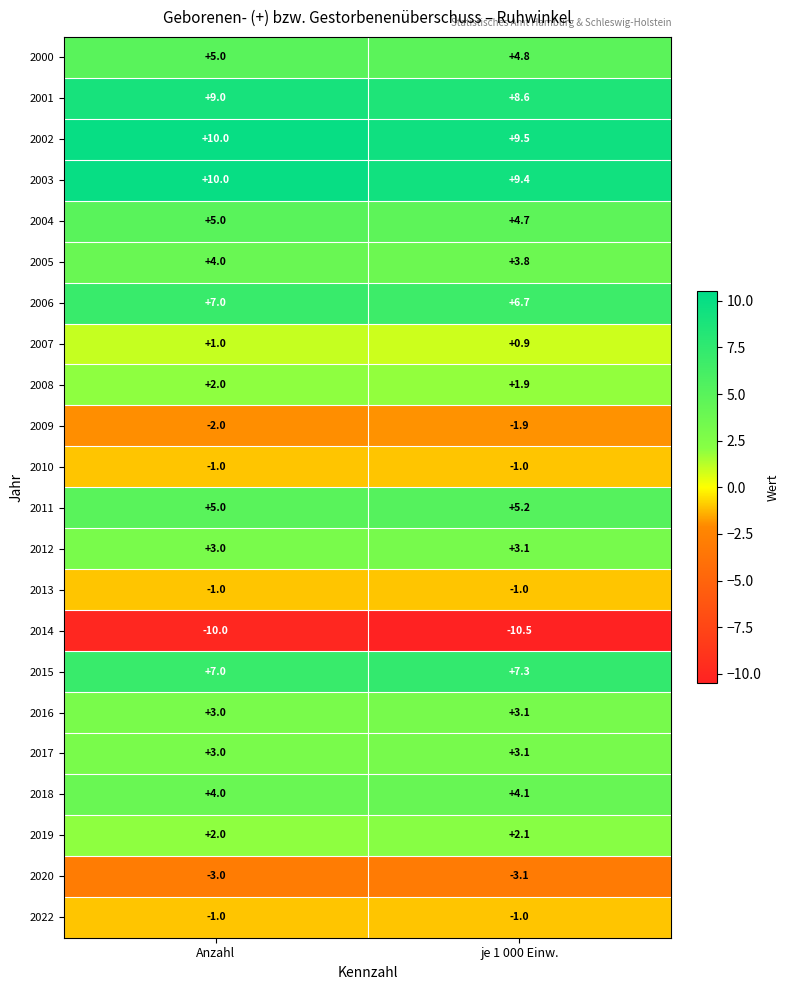

List the labels in order of 2015 value, largest first.

je 1 000 Einw., Anzahl